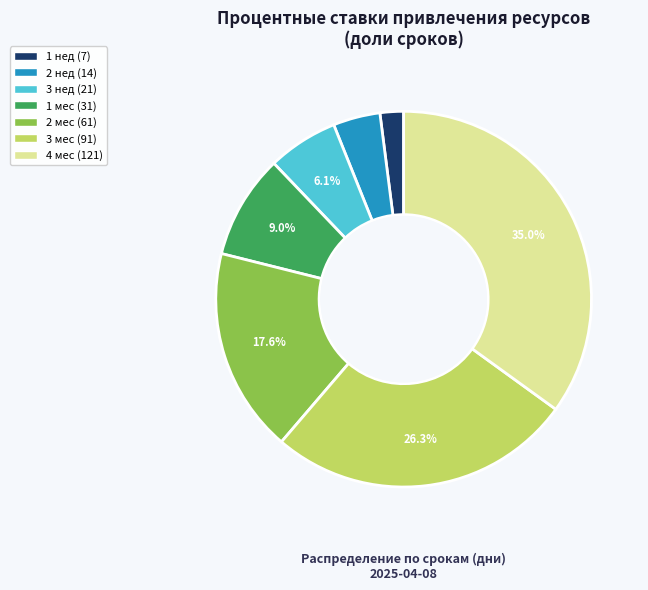

What percentage is NOT represented by 3 мес (91)?

73.7%